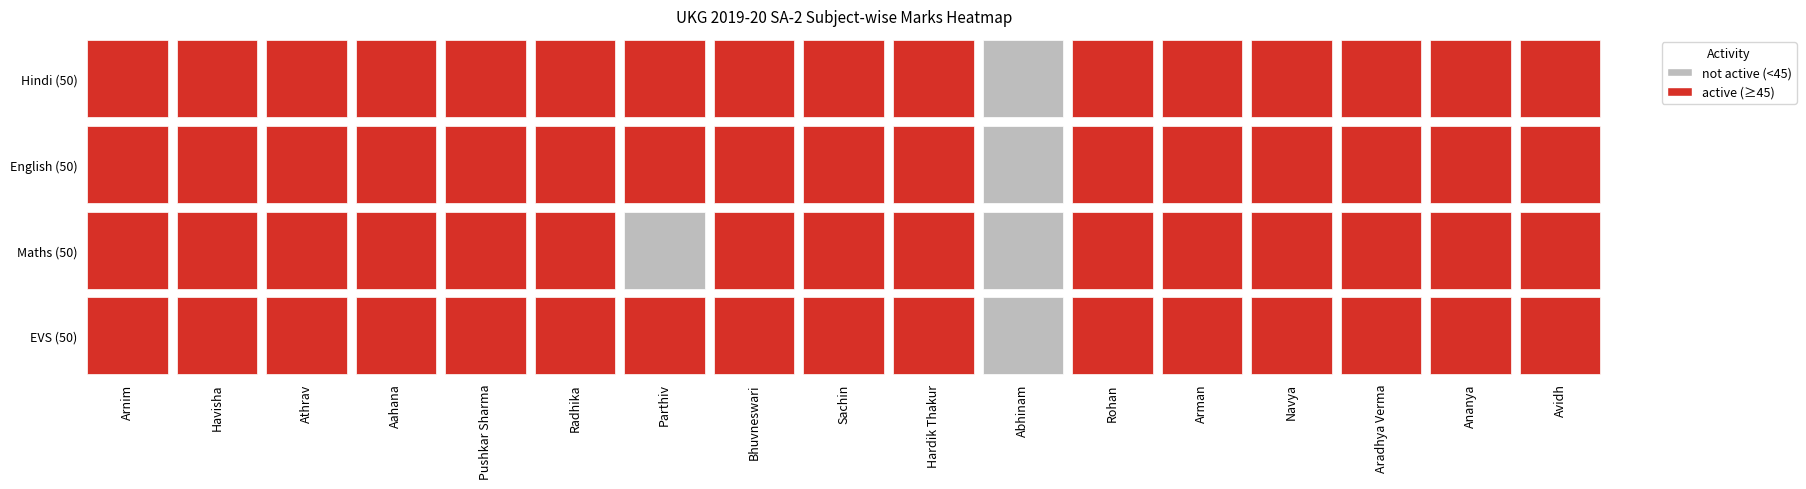

List the labels in order of Havisha value, smallest first.

0, 1, 2, 3